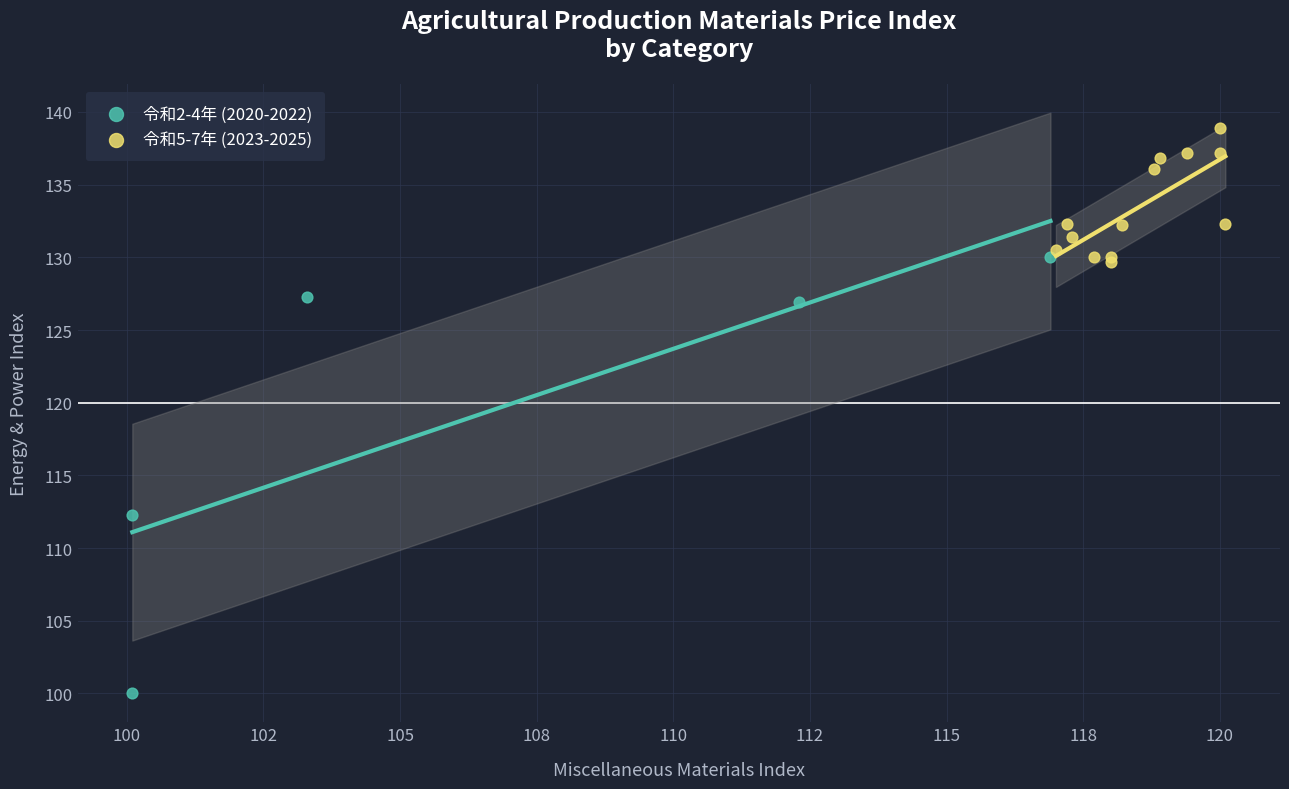

Which series contains the highest Y value?

令和5-7年 (2023-2025)